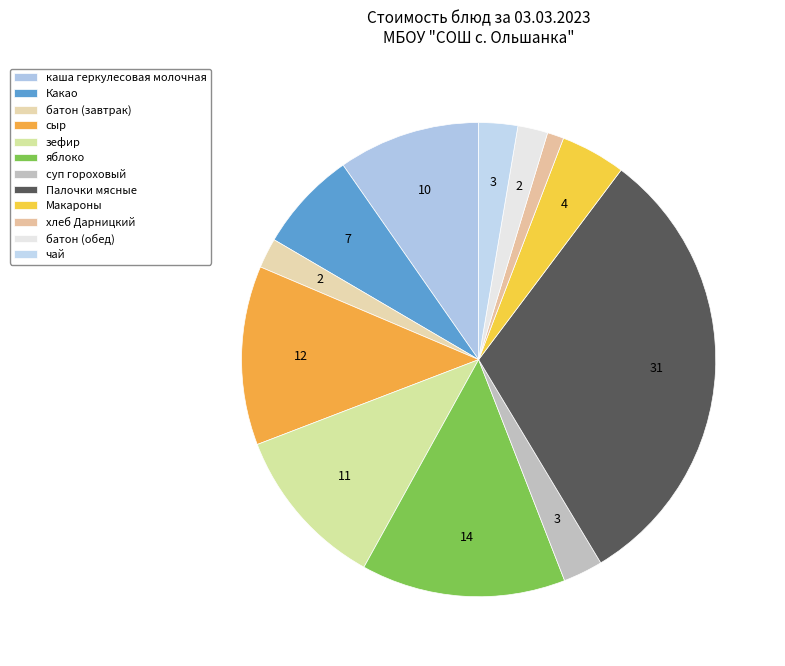

Count the number of slices in the pie.

12